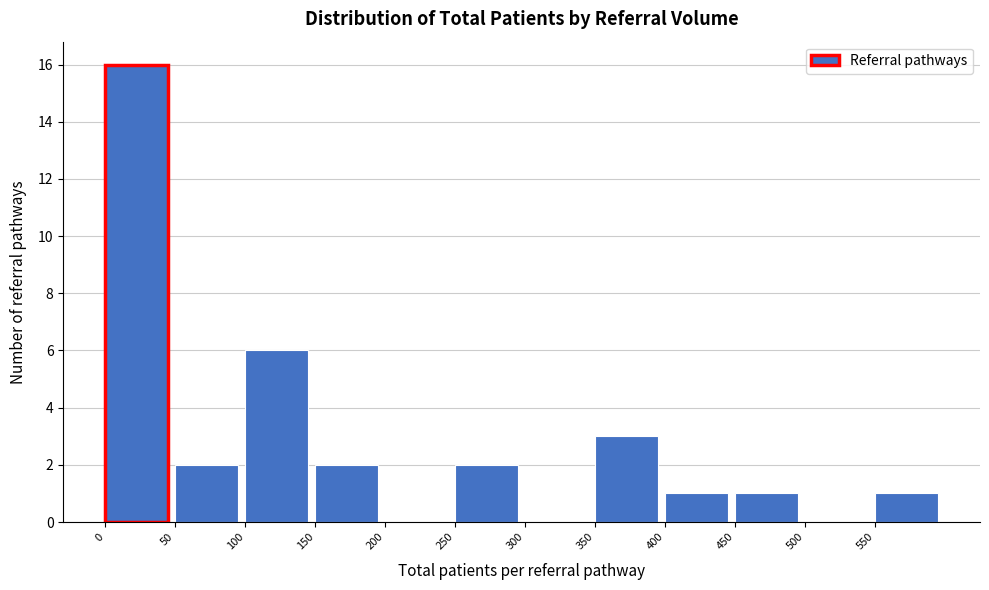

Reading left to right, list every bar in this chart as the range it spans on the x-axis followed by its height. The values are not printed on the chart, so give them approximately, as read against the axis.

0 to 50: 16
50 to 100: 2
100 to 150: 6
150 to 200: 2
200 to 250: 0
250 to 300: 2
300 to 350: 0
350 to 400: 3
400 to 450: 1
450 to 500: 1
500 to 550: 0
550 to 600: 1